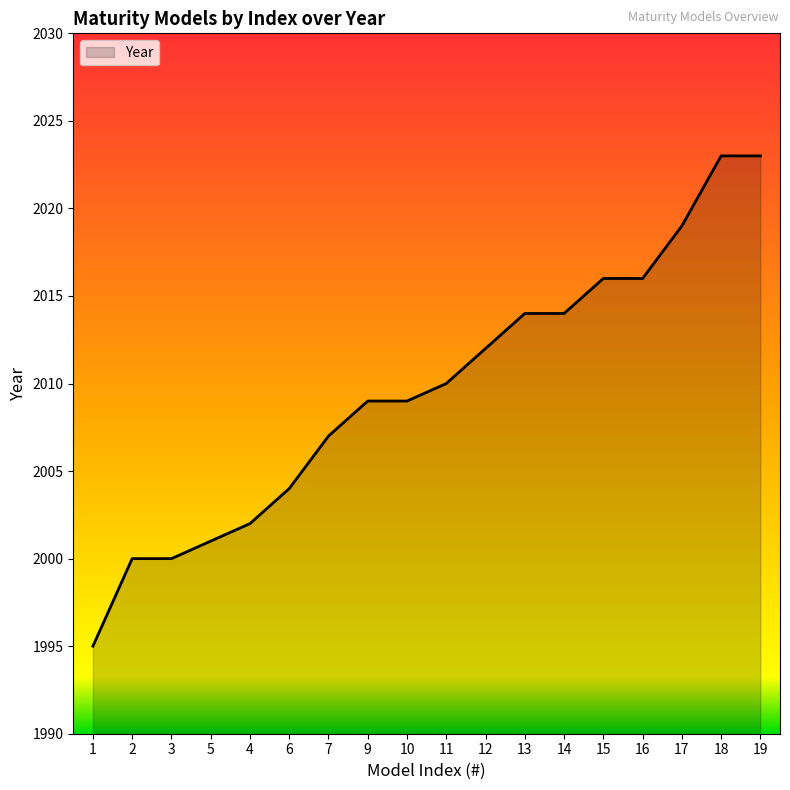

Between 3 and 7, which is larger?

7